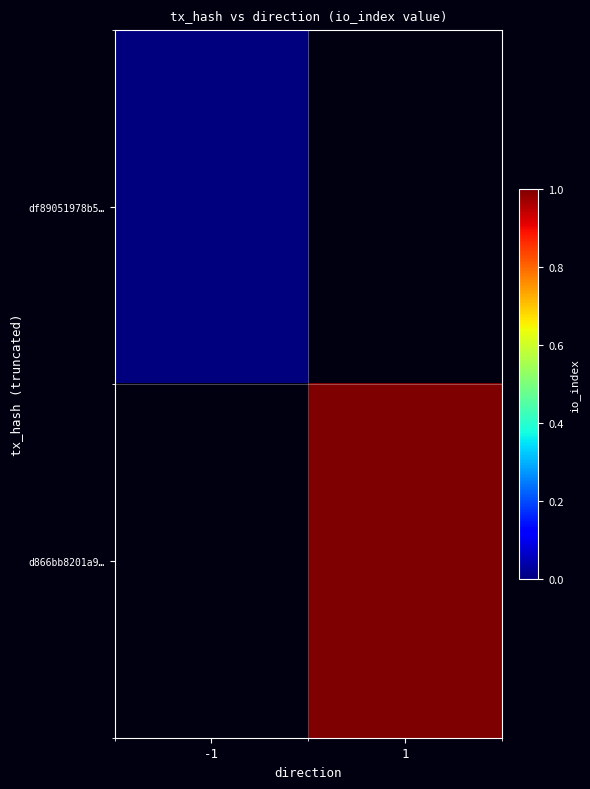

True or false: df89051978b5… has a value of 0.0 at -1.

True